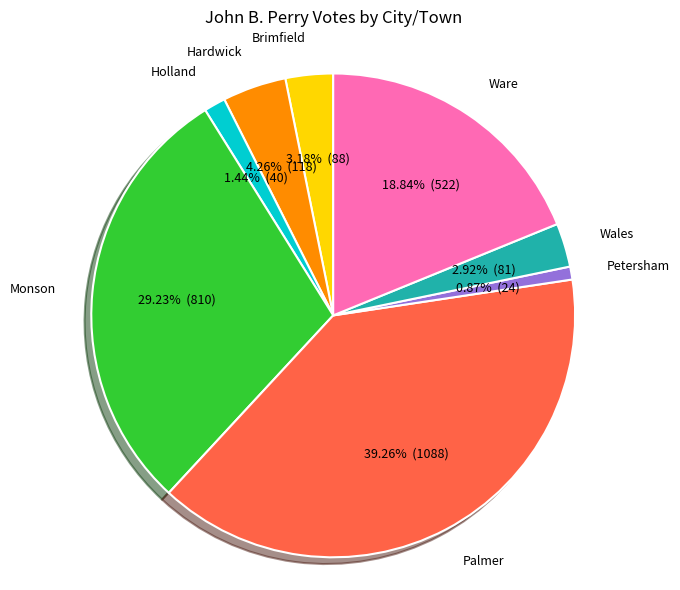

Combined, what portion of the pie is Monson and Petersham?

30.1%